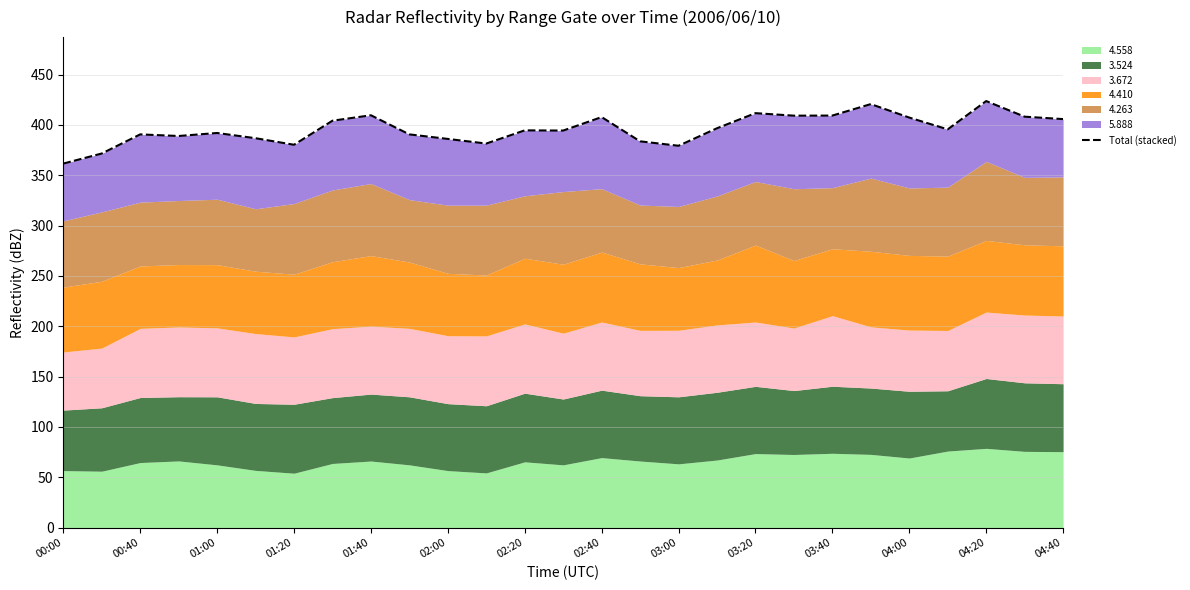

What is the change in value from 00:40 to 01:40?

+20.4